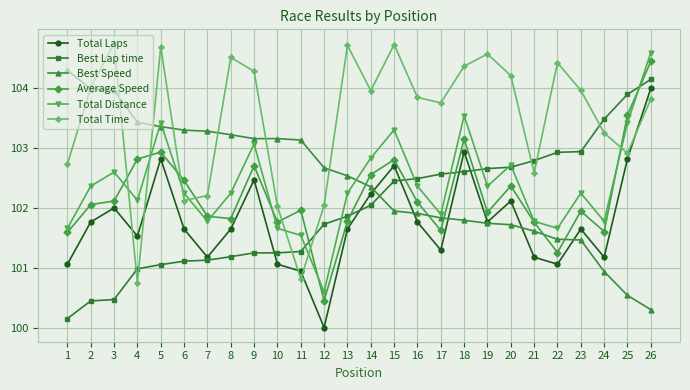

The value of Total Distance at 10 is 101.7. True or false?

True